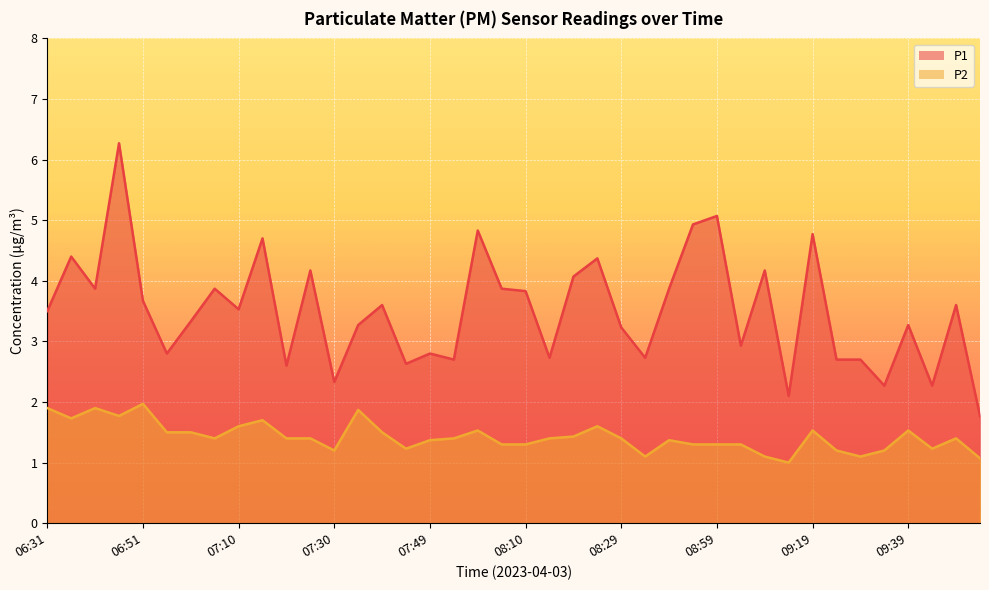

How many values in the P1 series exceed 3?

25